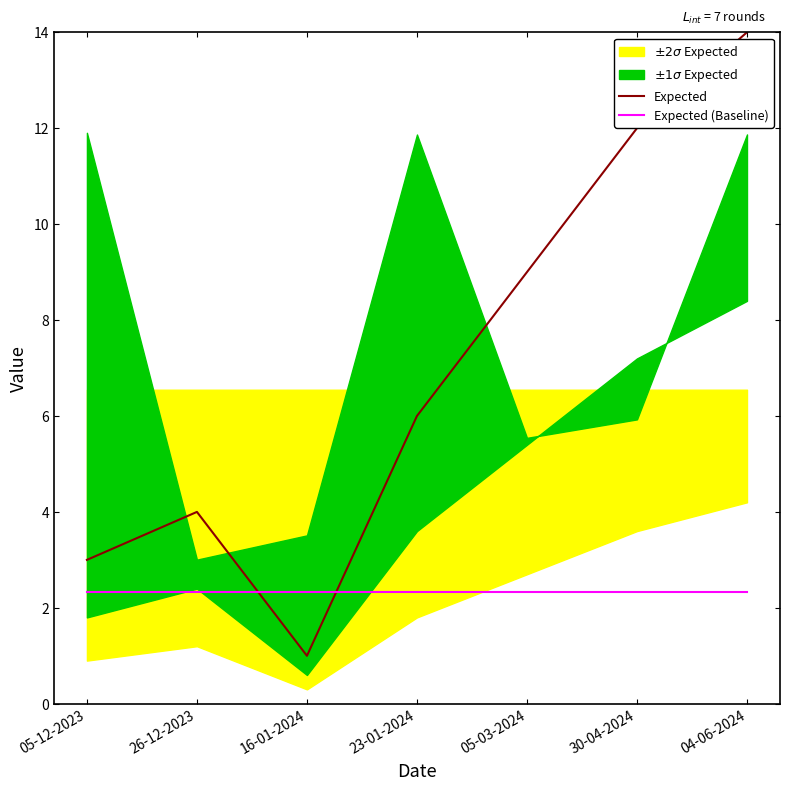

What position from the right is 05-03-2024?

3